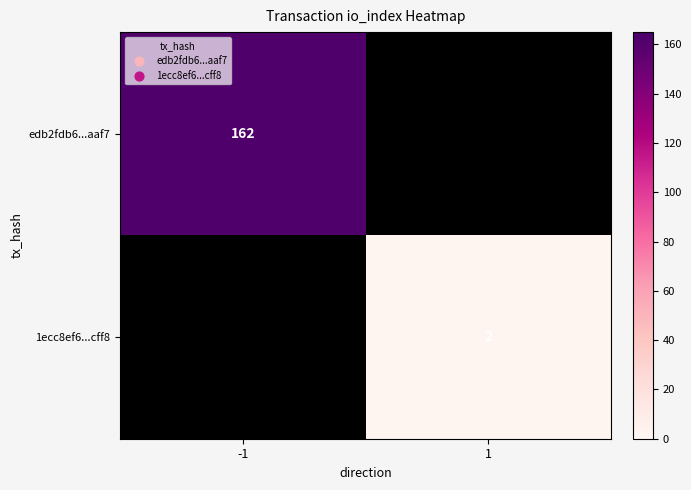

The edb2fdb6...aaf7 series shows 51 at -1. True or false?

False